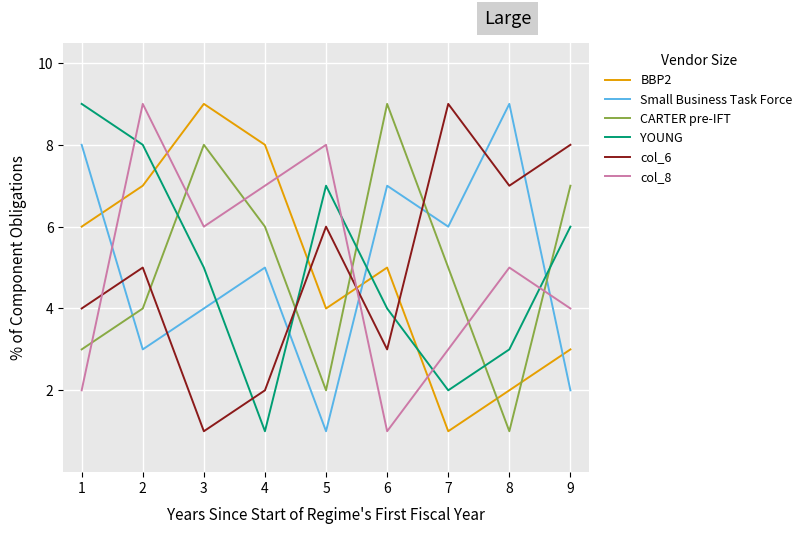

Reading right to left, extract all data points from this chart.

BBP2: 9=3	8=2	7=1	6=5	5=4	4=8	3=9	2=7	1=6
Small Business Task Force: 9=2	8=9	7=6	6=7	5=1	4=5	3=4	2=3	1=8
CARTER pre-IFT: 9=7	8=1	7=5	6=9	5=2	4=6	3=8	2=4	1=3
YOUNG: 9=6	8=3	7=2	6=4	5=7	4=1	3=5	2=8	1=9
col_6: 9=8	8=7	7=9	6=3	5=6	4=2	3=1	2=5	1=4
col_8: 9=4	8=5	7=3	6=1	5=8	4=7	3=6	2=9	1=2